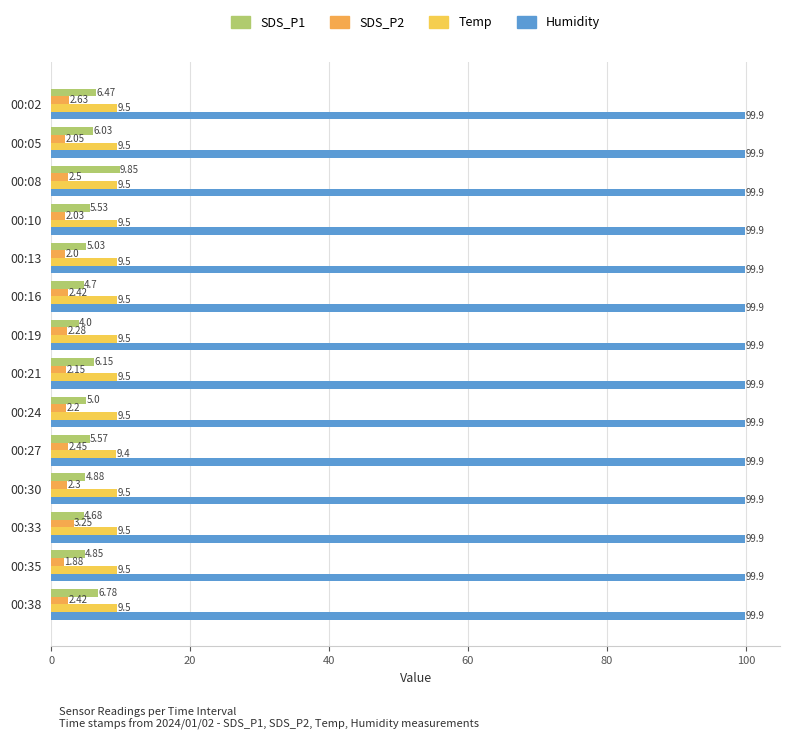

How many data points does each series have?

14